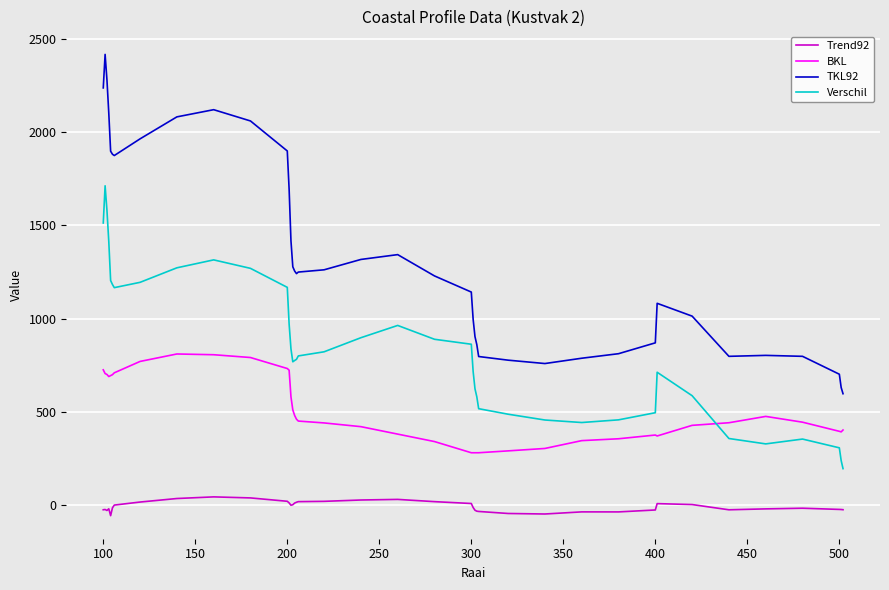

List the series in order of their peak value, highest first.

TKL92, Verschil, BKL, Trend92